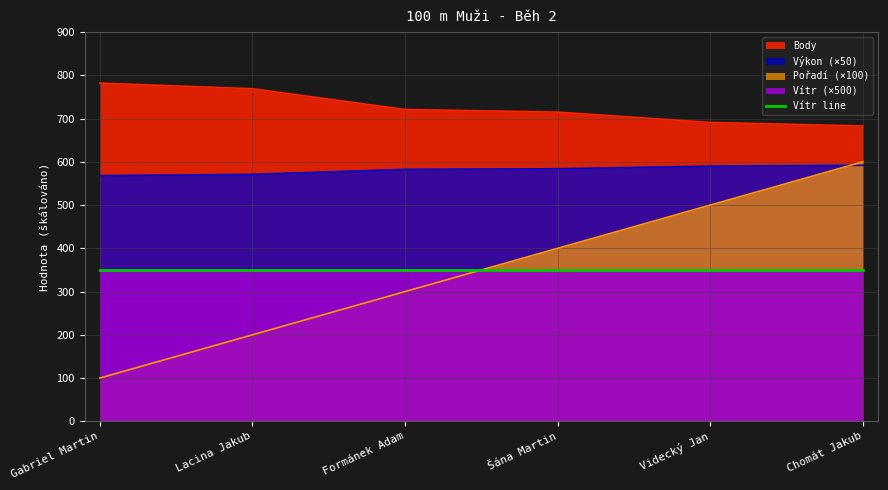

Which series changed the most between Lacina Jakub and Chomát Jakub?

Pořadí